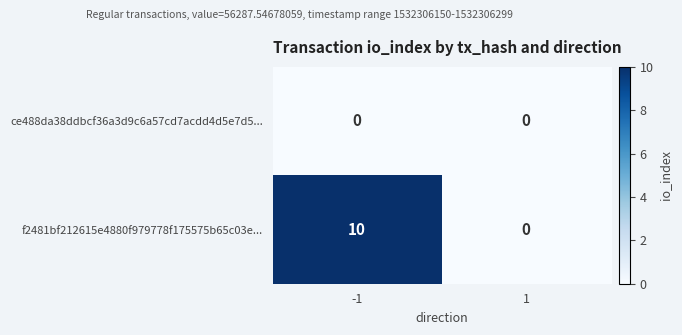

List the series in order of their overall mean, highest first.

f2481bf212615e4880f979778f175575b65c03e..., ce488da38ddbcf36a3d9c6a57cd7acdd4d5e7d5...